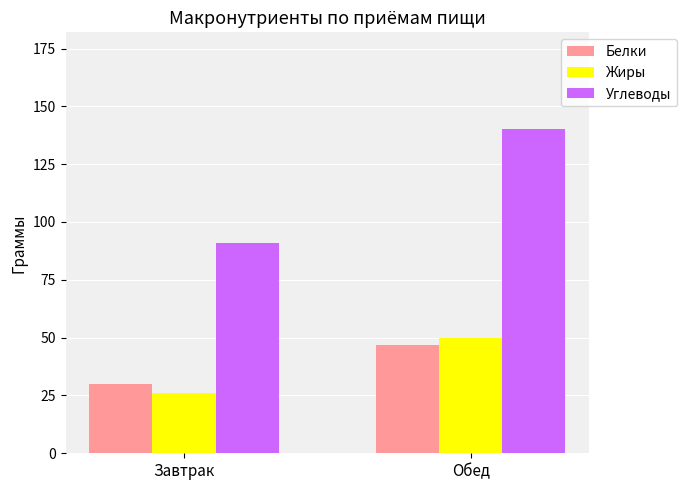

How many bars are there in total?

6